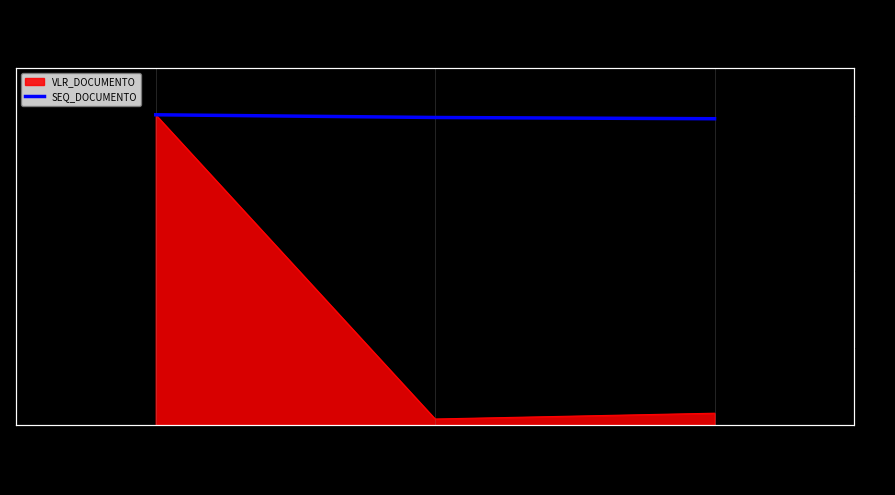

What is the change in value from 2019-08-14 to 2019-09-26?

-32.3